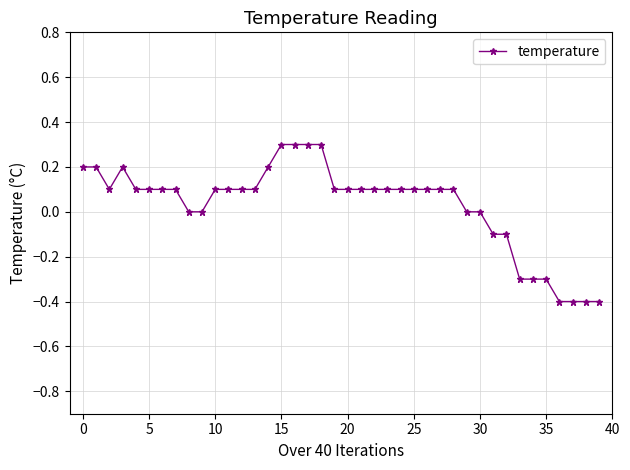

True or false: the data has more than 0 interior local peaks.

True